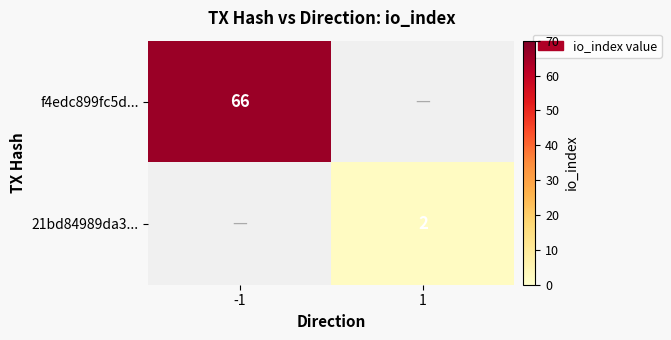

True or false: f4edc899fc5d... has a value of 66 at -1.

True